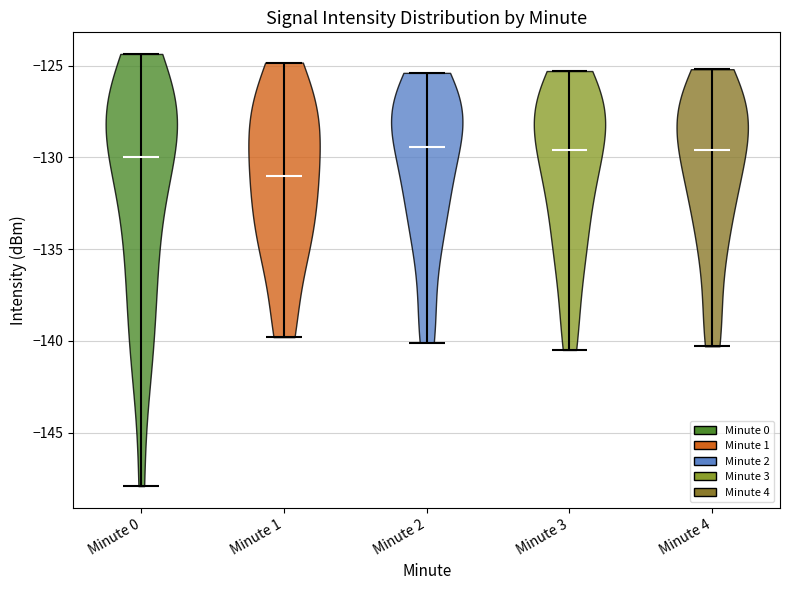

Where does the median line of the violin for Minute 3 sit on the y-axis? The values are not printed on the chart, so give them approximately, as read against the axis.

-129.5